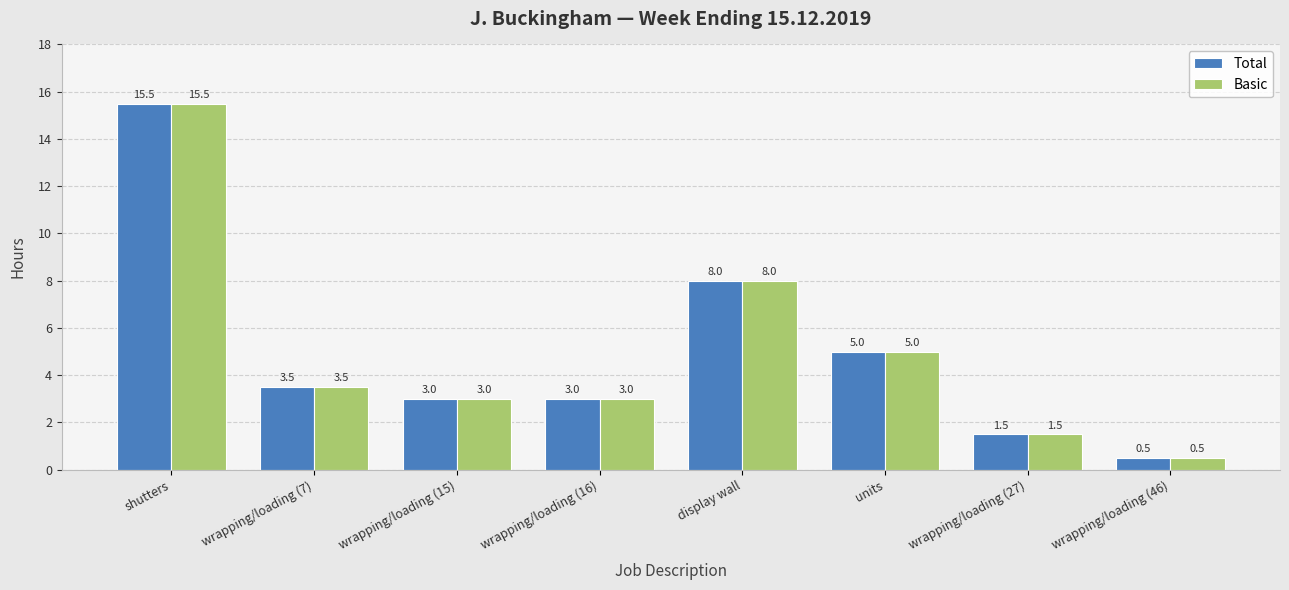

Where does the Basic series first go above 3?

shutters